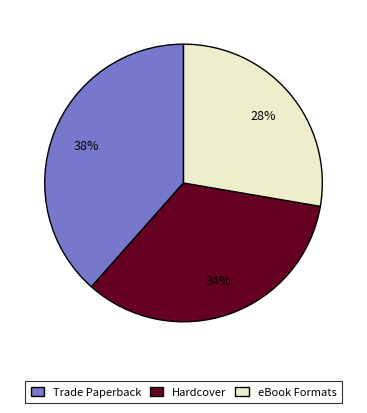

To the nearest percent, what is the average slice percentage?

33%